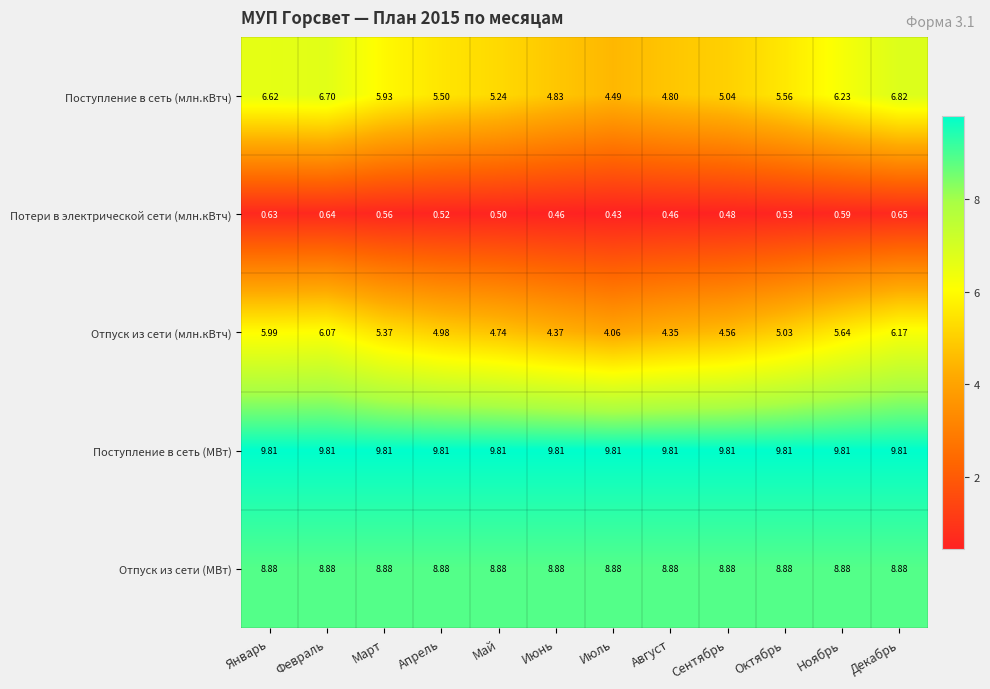

Rank the series by their maximum value, from lowest to highest.

Потери в электрической сети (млн.кВтч), Отпуск из сети (млн.кВтч), Поступление в сеть (млн.кВтч), Отпуск из сети (МВт), Поступление в сеть (МВт)